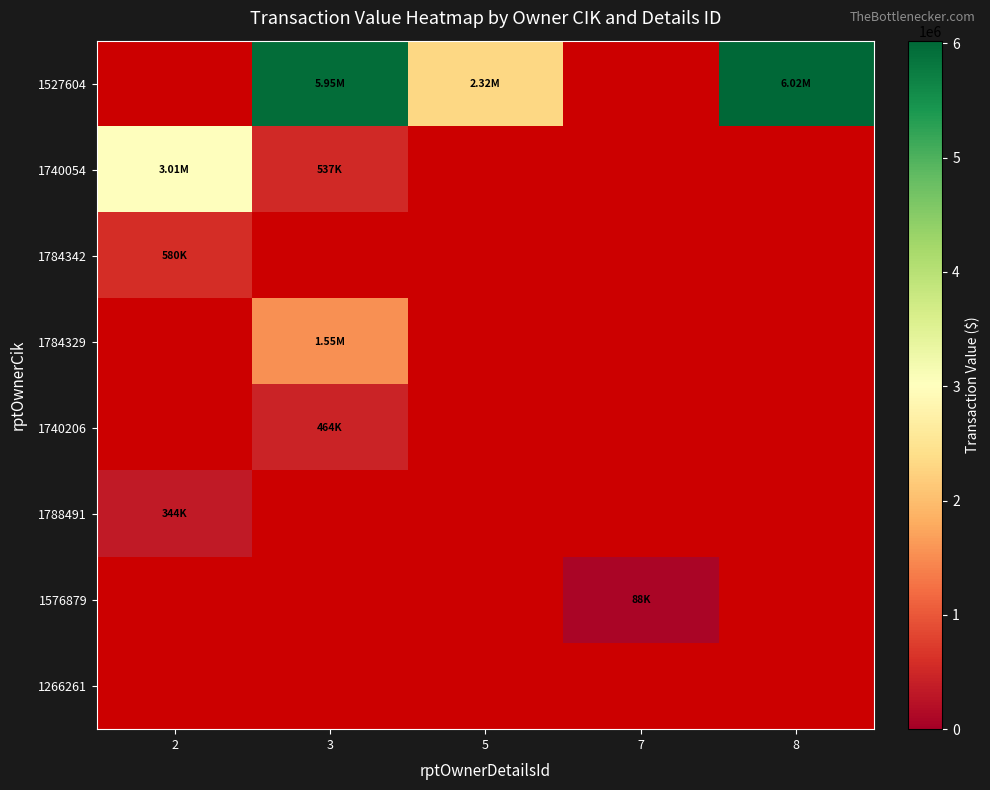

At which label does 1788491 reach its peak?

2